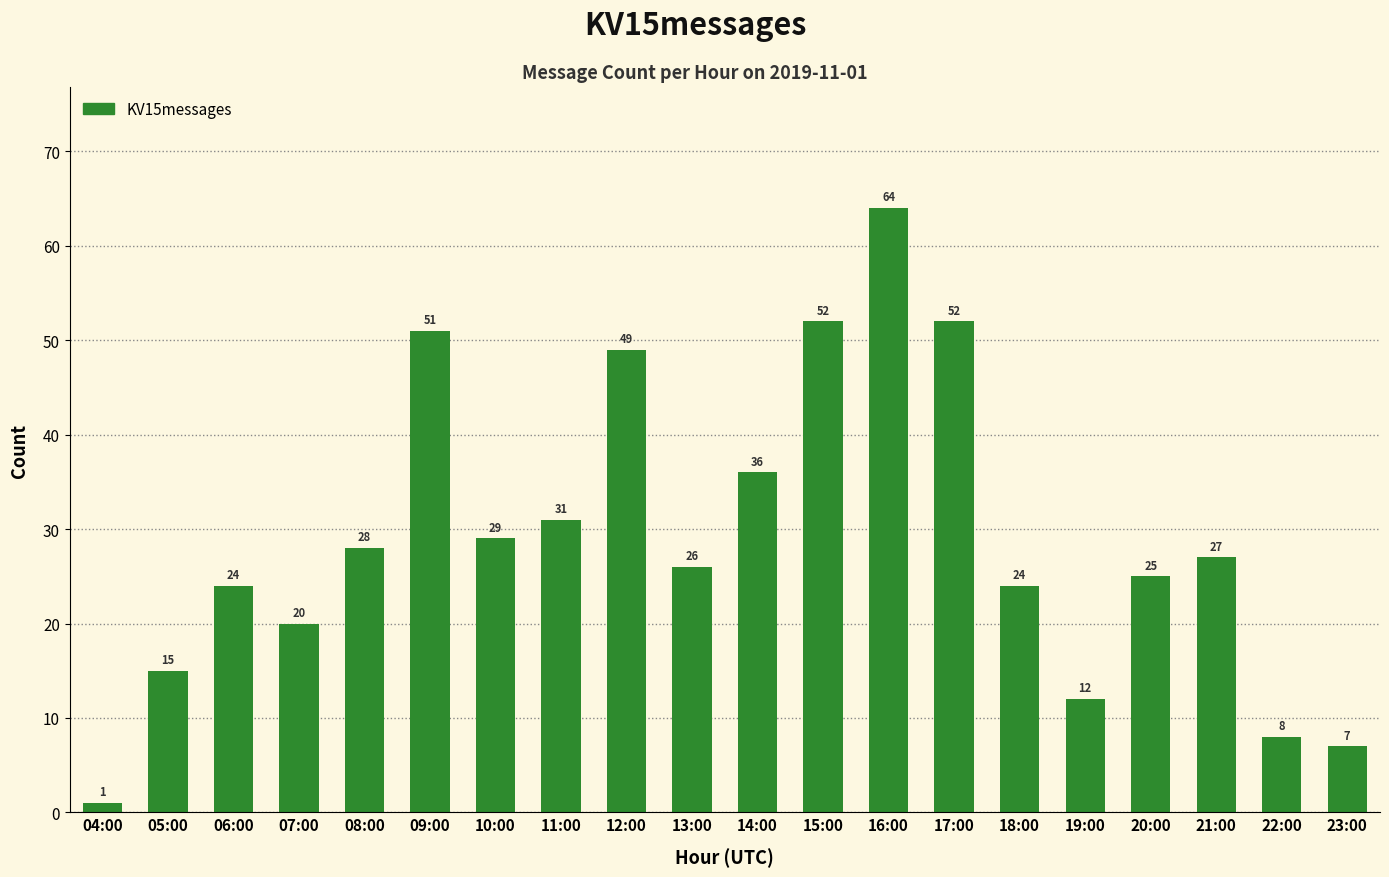

What is the difference between the values at 11:00 and 21:00?

4